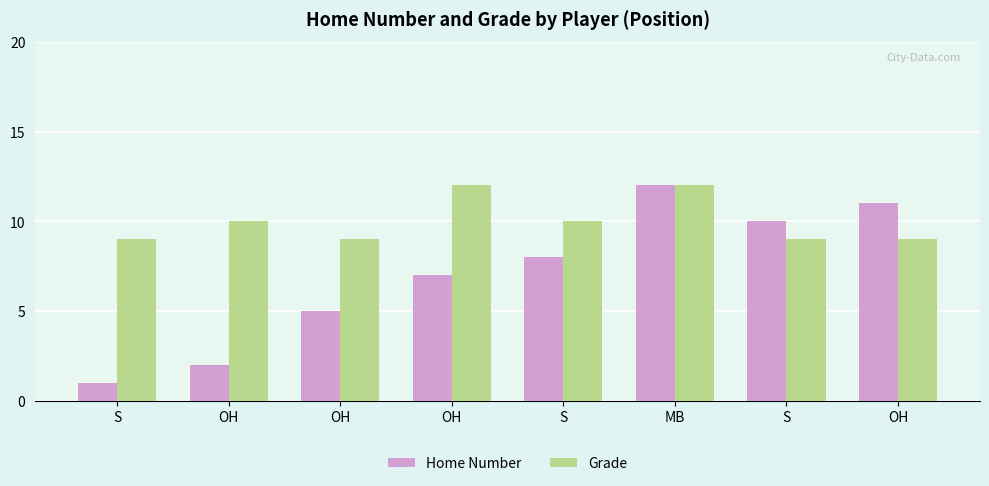

Read the Grade value at MB.

12